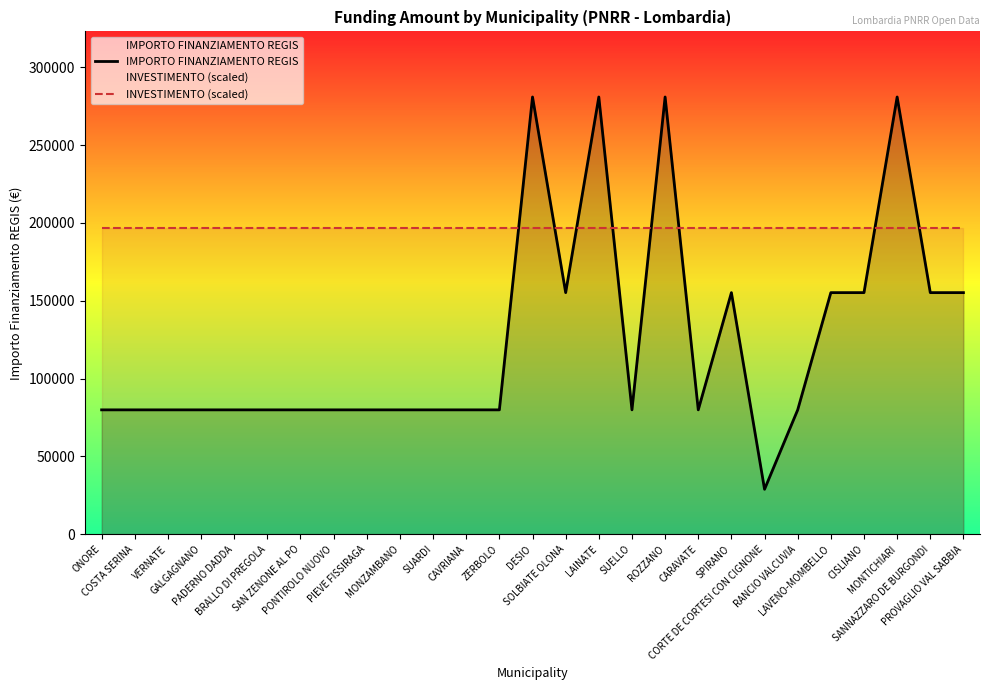

Between RANCIO VALCUVIA and MONTICHIARI, which series saw the biggest shift?

IMPORTO FINANZIAMENTO REGIS